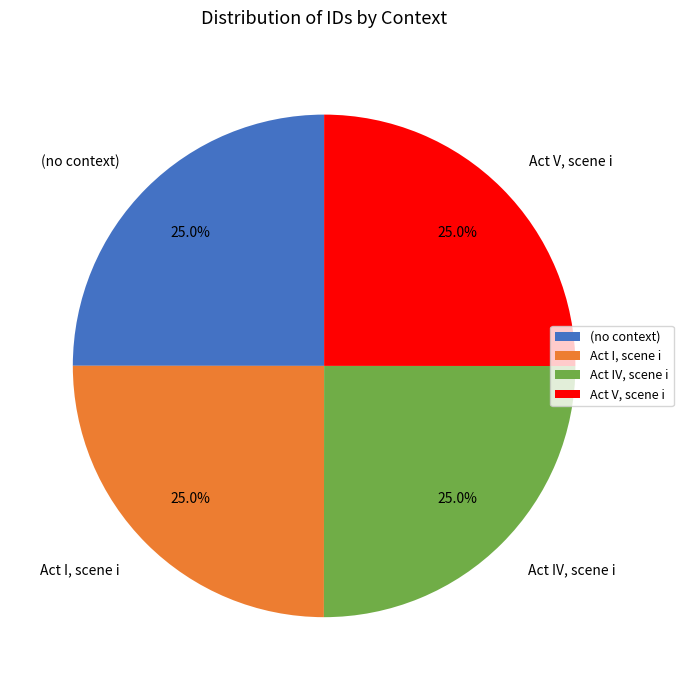

What percentage is NOT represented by (no context)?

75.0%